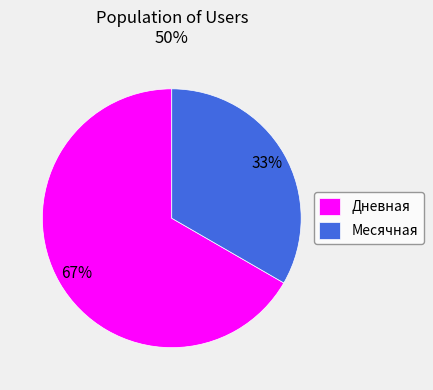

Which category has the smallest portion of the pie?

Месячная